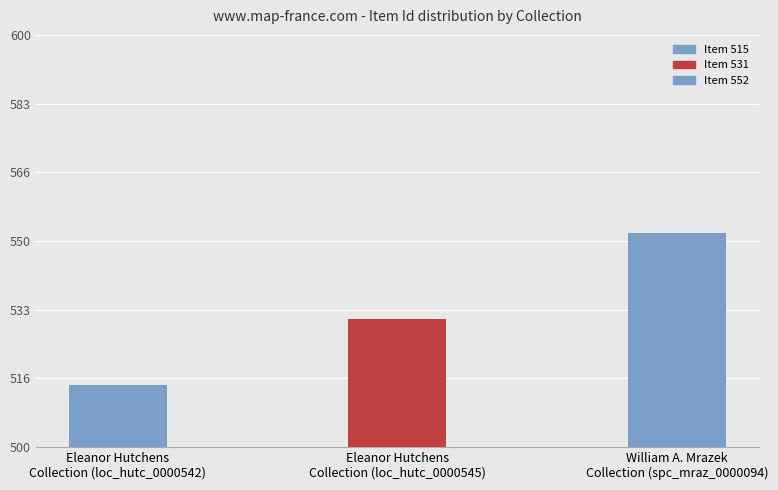

The value at Eleanor Hutchens
Collection (loc_hutc_0000545) is 277. True or false?

False